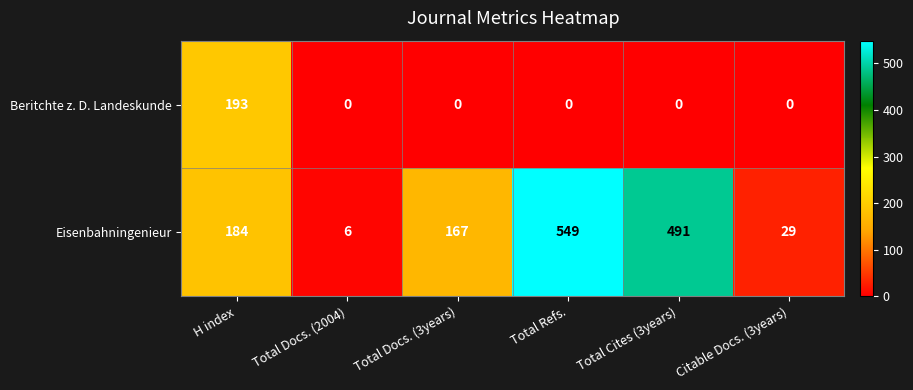

Reading left to right, transcribe all the data shown in this chart.

Beritchte z. D. Landeskunde: H index=193	Total Docs. (2004)=0	Total Docs. (3years)=0	Total Refs.=0	Total Cites (3years)=0	Citable Docs. (3years)=0
Eisenbahningenieur: H index=184	Total Docs. (2004)=6	Total Docs. (3years)=167	Total Refs.=549	Total Cites (3years)=491	Citable Docs. (3years)=29